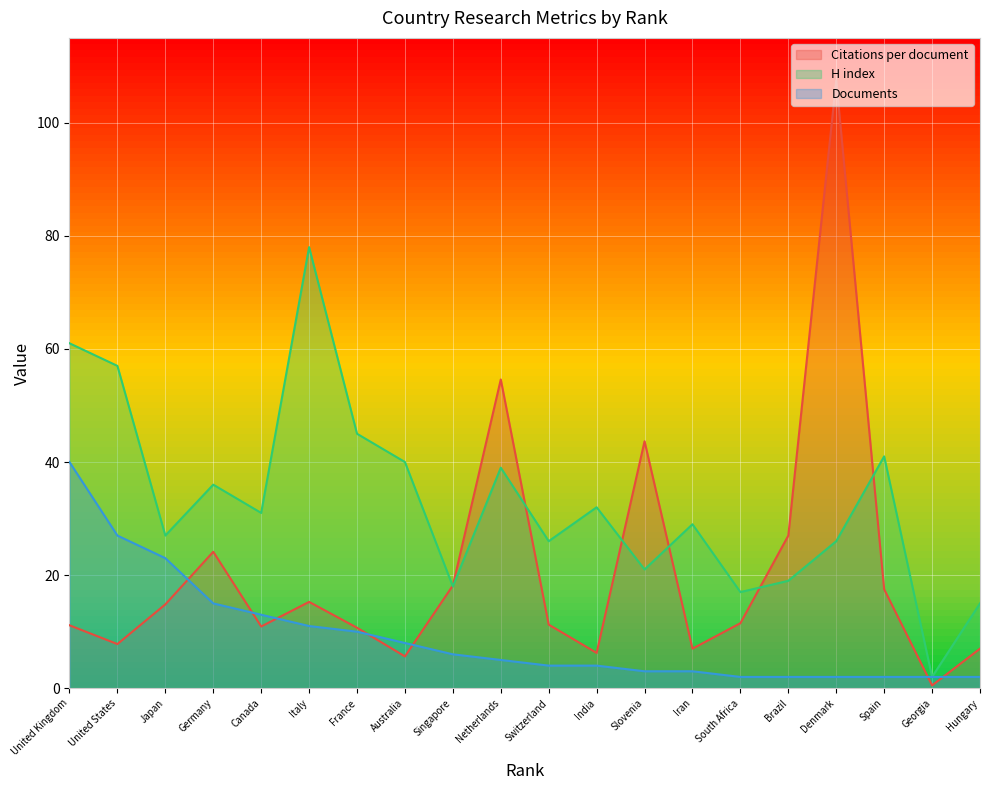

Is it true that Documents equals 2.8 at India?

False